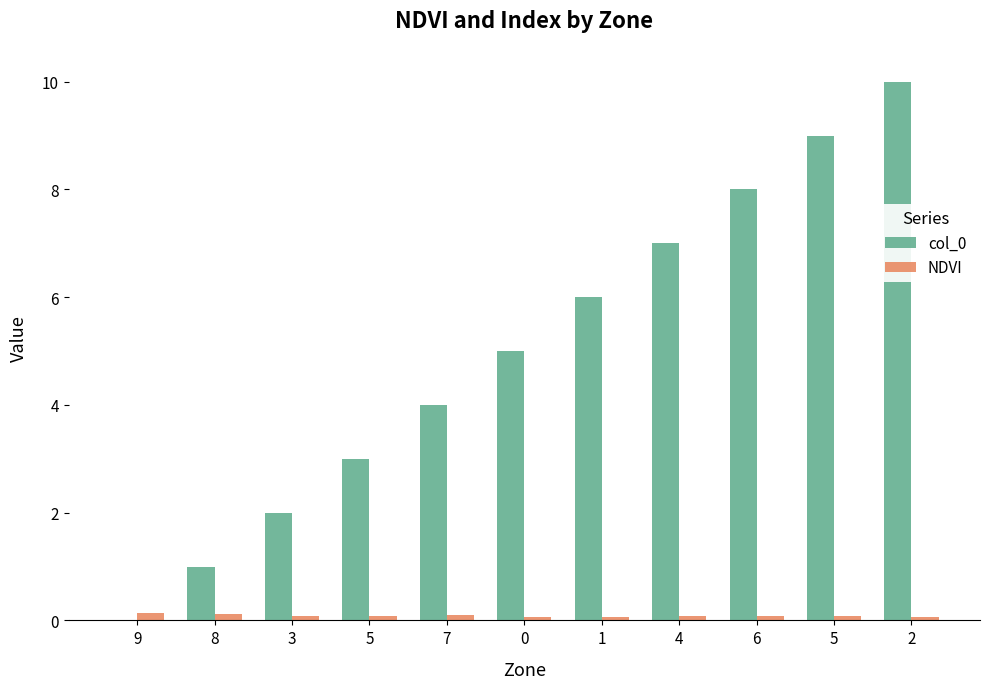

Which series has the largest total across all categories?

col_0